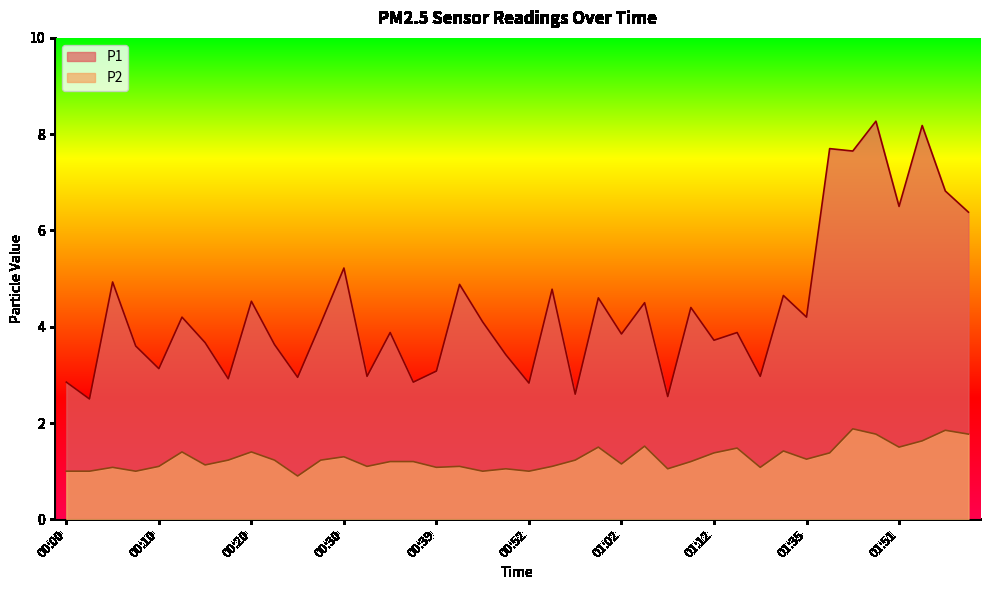

True or false: P1 has a value of 4.1 at 00:00.

False